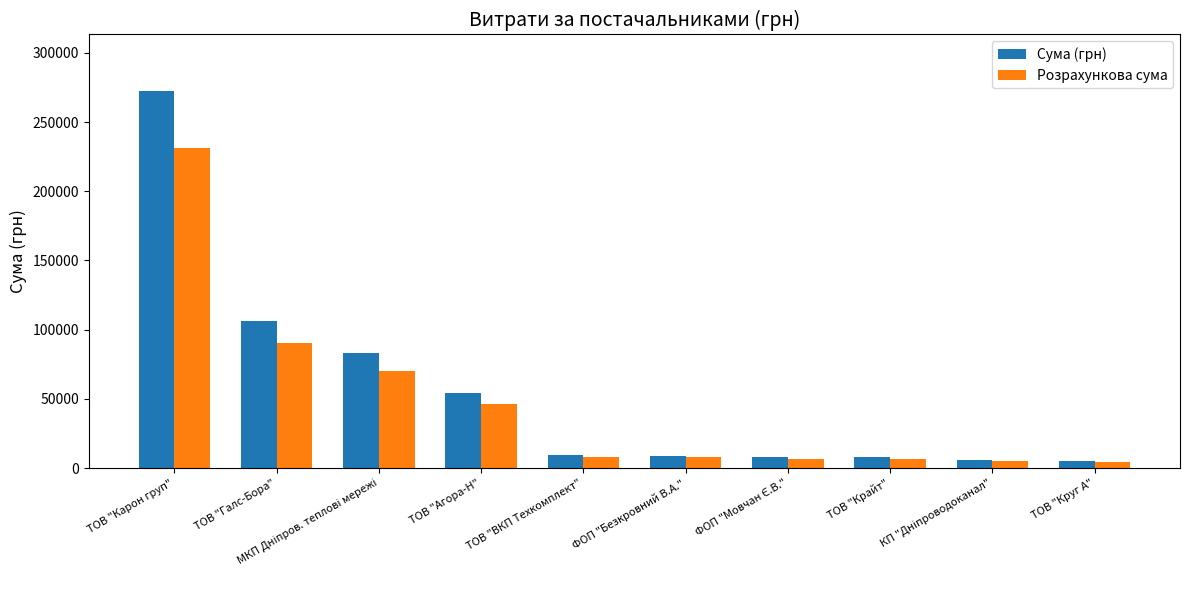

Where is Сума (грн) nearest to the value 138612?

ТОВ "Галс-Бора"